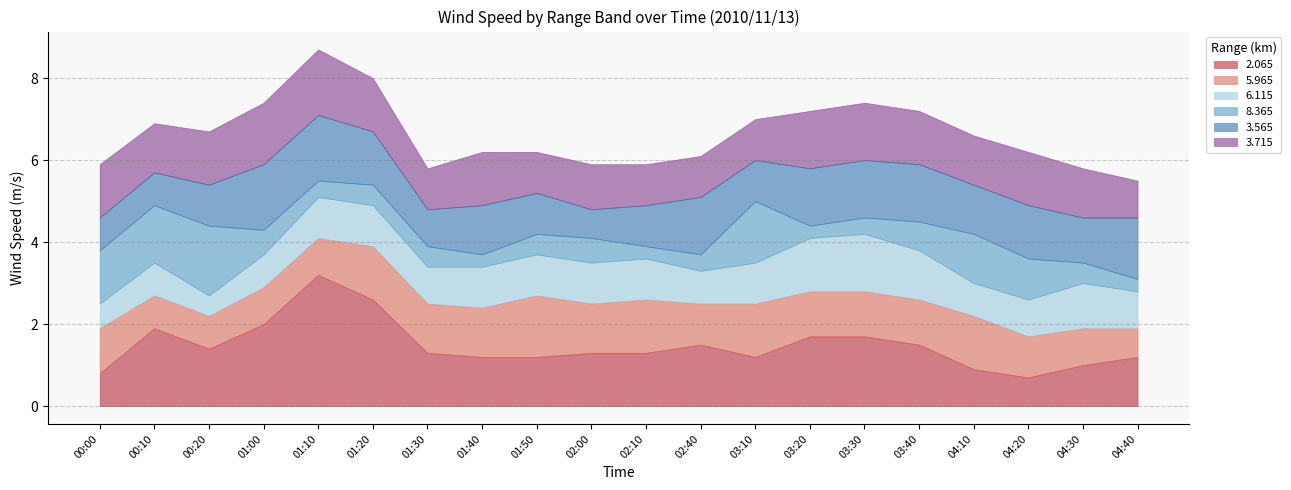

What is the label of the 9th point from the left?

01:50